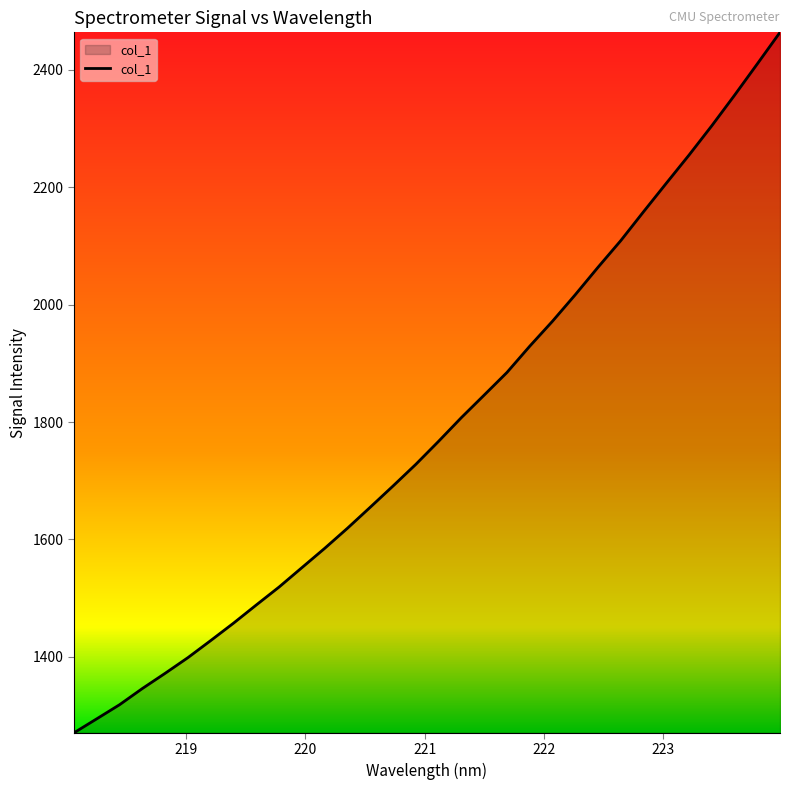

What is the average value?

1789.9